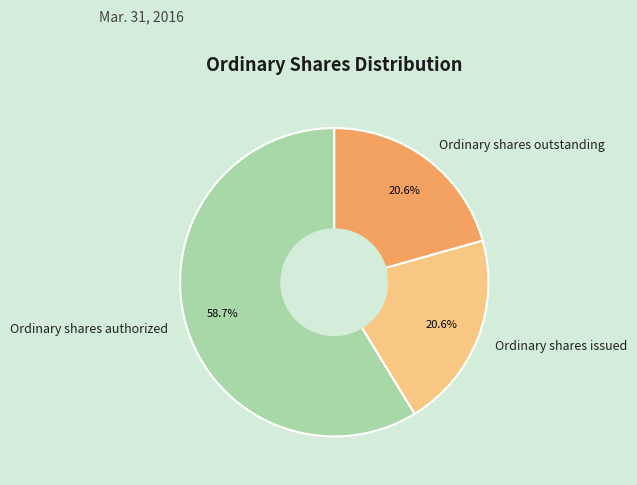

Does Ordinary shares authorized account for over 50% of the chart?

Yes